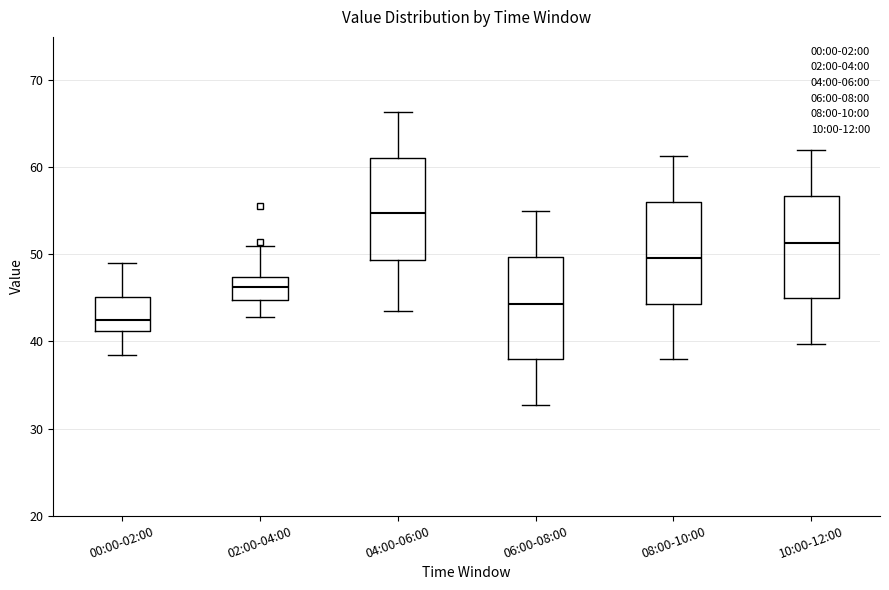

Which box has the highest median line?

04:00-06:00